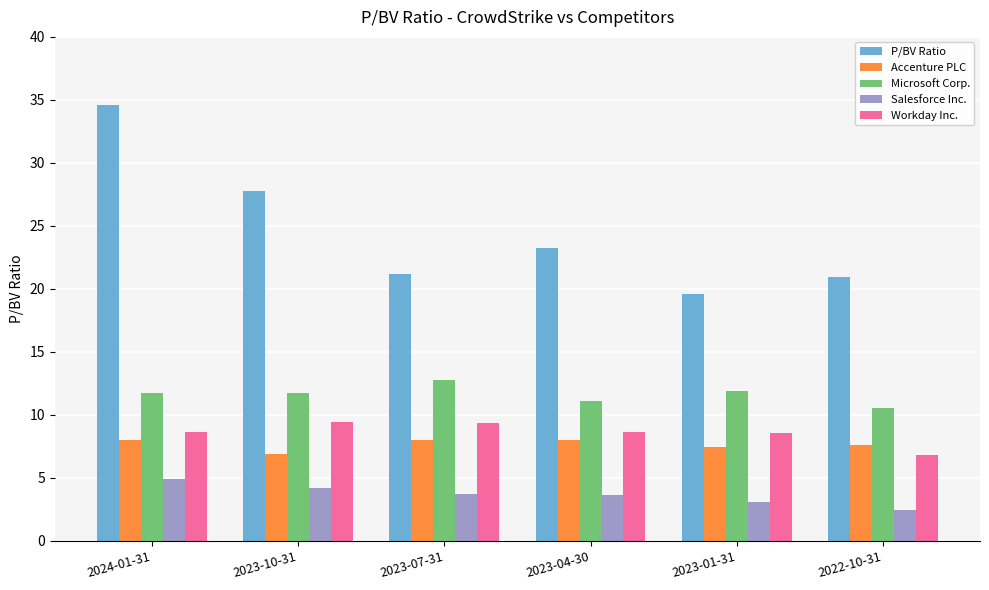

What is the greatest value displayed?

34.6